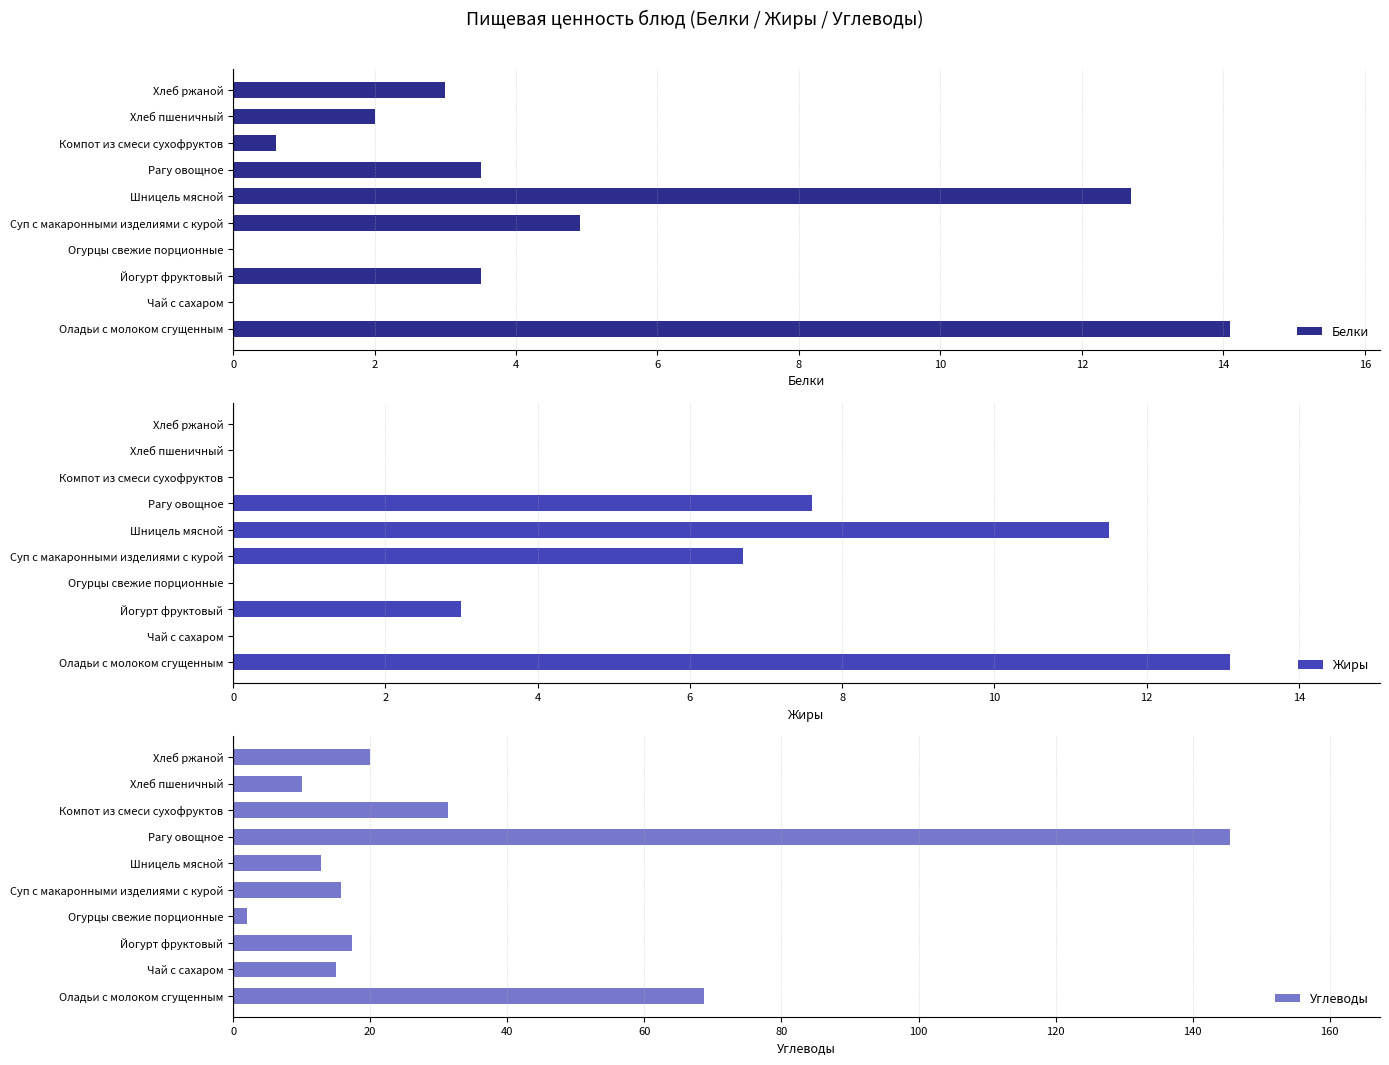

Reading left to right, what are all the values shown in this chart?

Белки: 14.1	0.0	3.5	0.0	4.9	12.7	3.5	0.6	2.0	3.0
Жиры: 13.1	0.0	3.0	0.0	6.7	11.5	7.6	0.0	0.0	0.0
Углеводы: 68.7	15.0	17.3	2.0	15.8	12.8	145.5	31.4	10.0	20.0